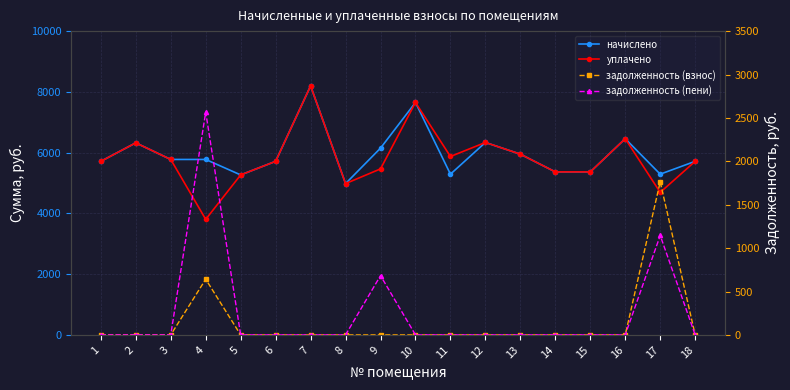

What is the sum of the уплачено values at 6 and 8?

10693.6